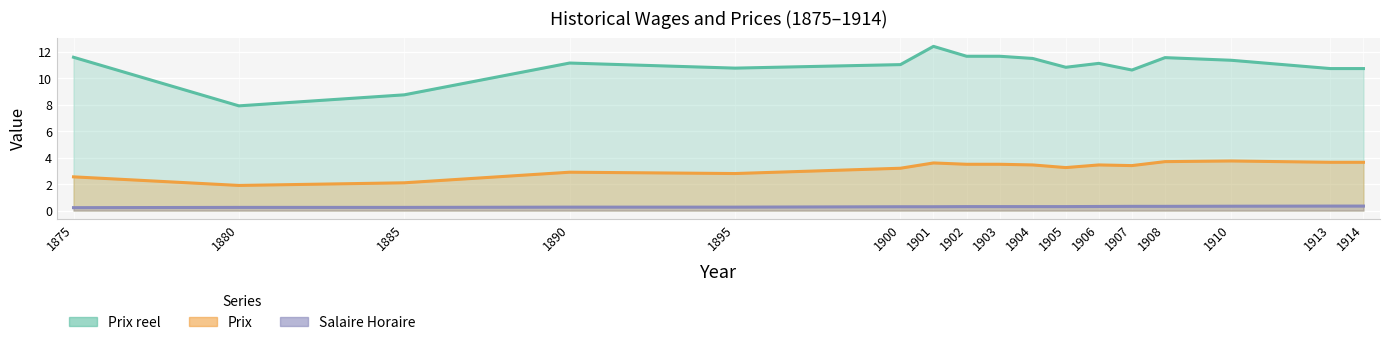

List the labels in order of Prix value, largest first.

1910, 1908, 1913, 1914, 1901, 1902, 1903, 1904, 1906, 1907, 1905, 1900, 1890, 1895, 1875, 1885, 1880